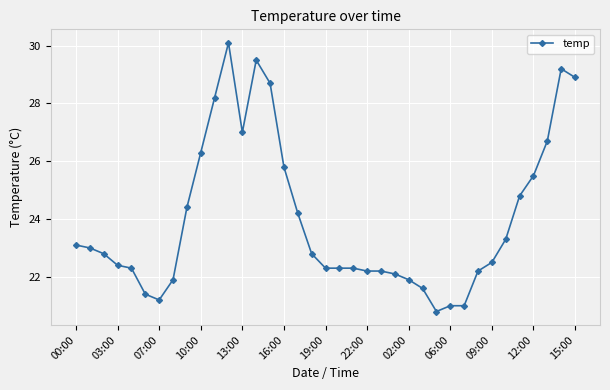

Reading left to right, list all the values displayed in this chart.

23.1	23.0	22.8	22.4	22.3	21.4	21.2	21.9	24.4	26.3	28.2	30.1	27.0	29.5	28.7	25.8	24.2	22.8	22.3	22.3	22.3	22.2	22.2	22.1	21.9	21.6	20.8	21.0	21.0	22.2	22.5	23.3	24.8	25.5	26.7	29.2	28.9